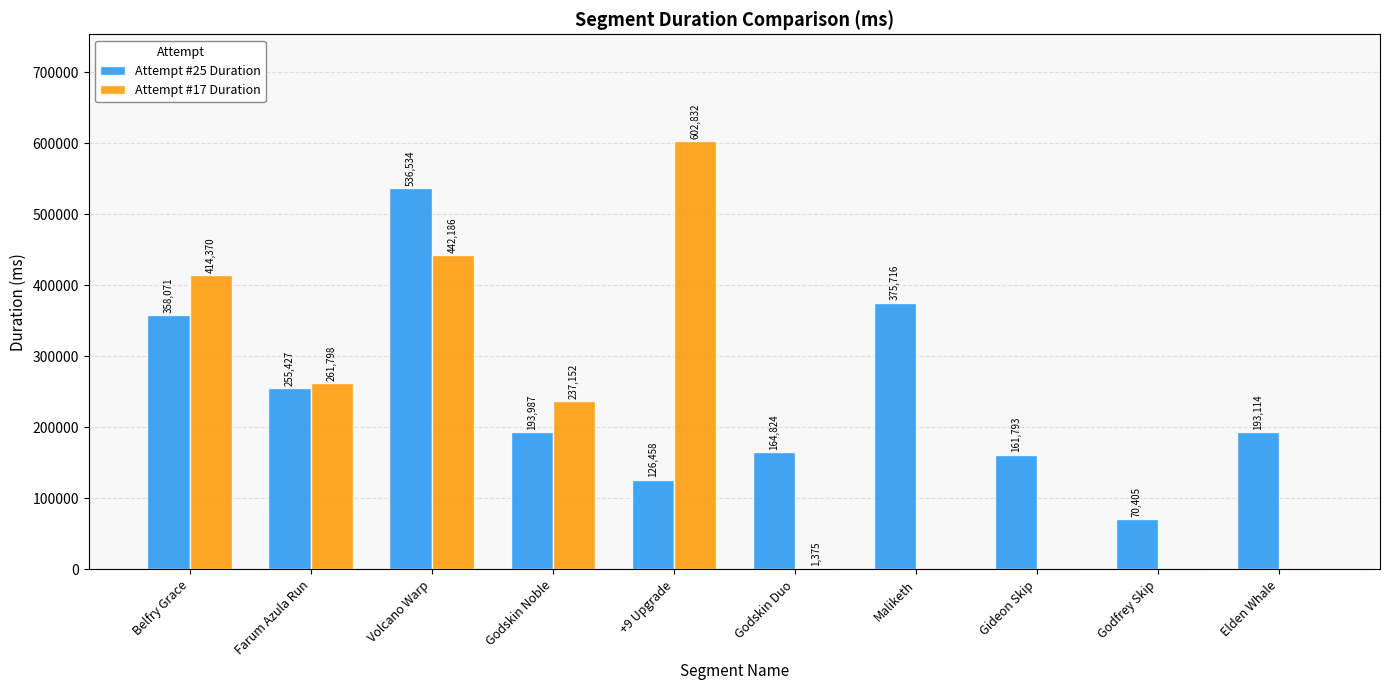

What is the difference between the Attempt #25 Duration values at Elden Whale and Farum Azula Run?

62313